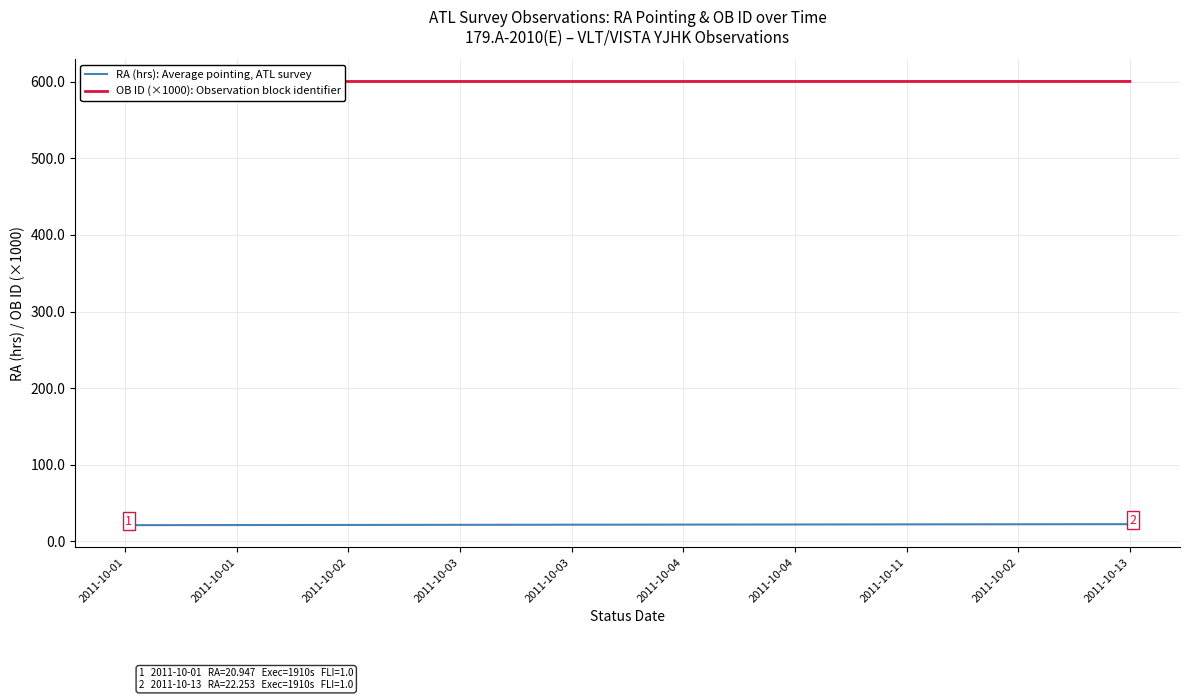

Rank the series at 2011-10-01 from highest to lowest value.

OB ID (×1000): Observation block identifier, RA (hrs): Average pointing, ATL survey